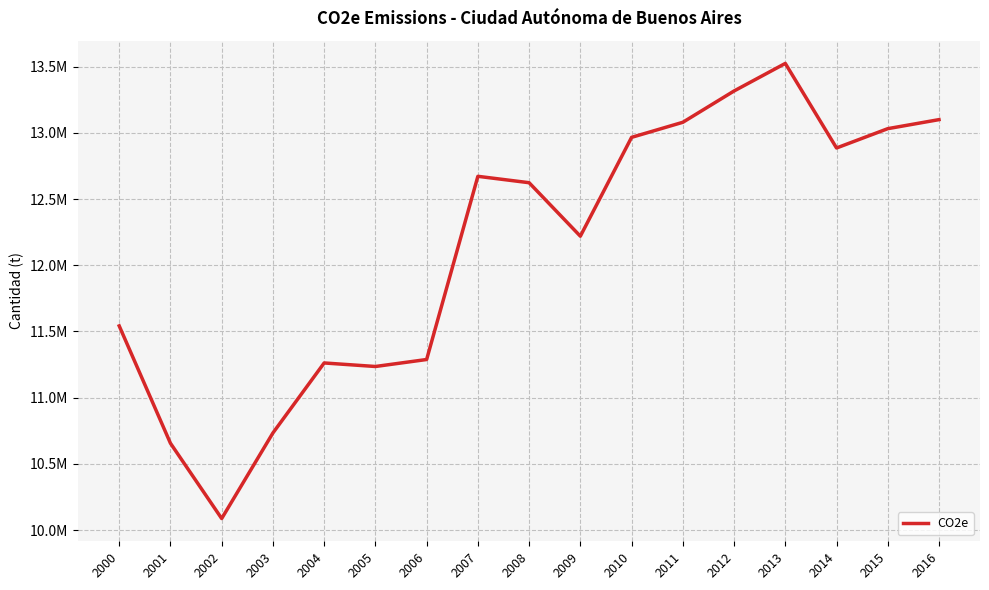

Does the chart display data point markers on the line(s)?

No